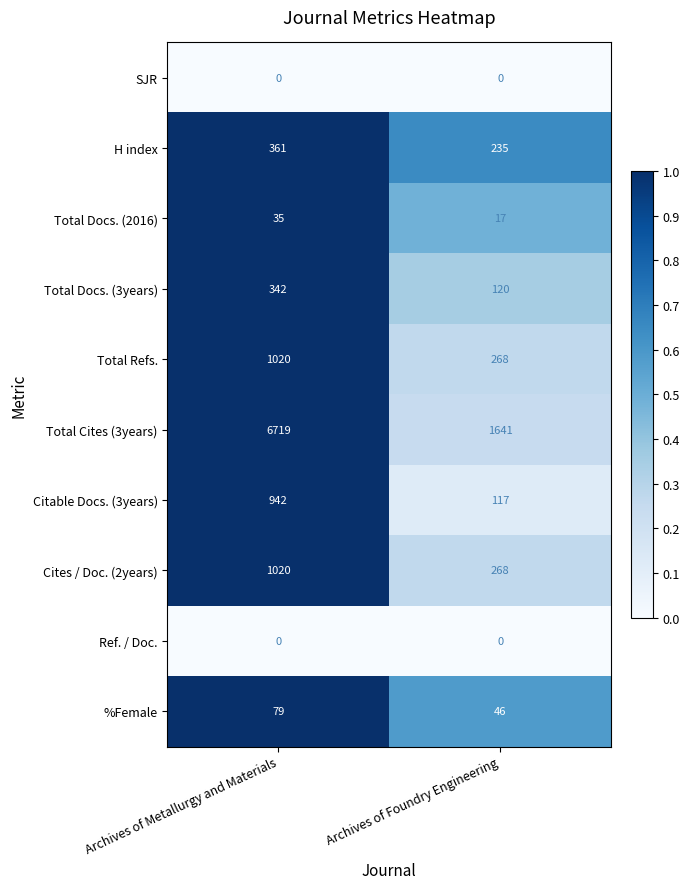

Reading left to right, list all the values displayed in this chart.

SJR: 0	0
H index: 361	235
Total Docs. (2016): 35	17
Total Docs. (3years): 342	120
Total Refs.: 1020	268
Total Cites (3years): 6719	1641
Citable Docs. (3years): 942	117
Cites / Doc. (2years): 1020	268
Ref. / Doc.: 0	0
%Female: 79	46